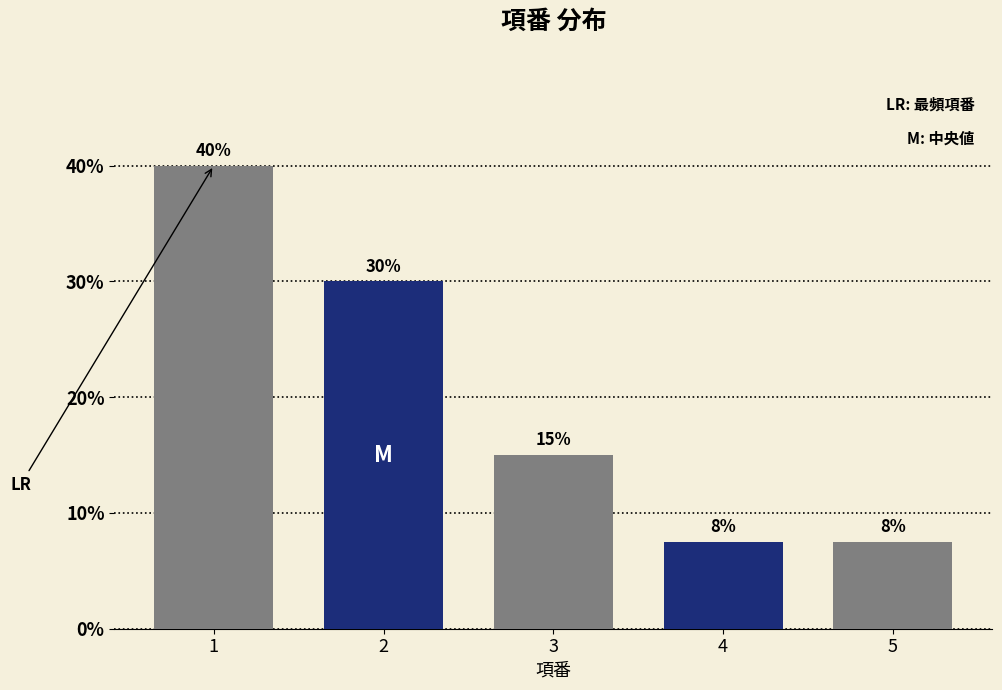

What is the difference between the values at 3 and 2?

15.0